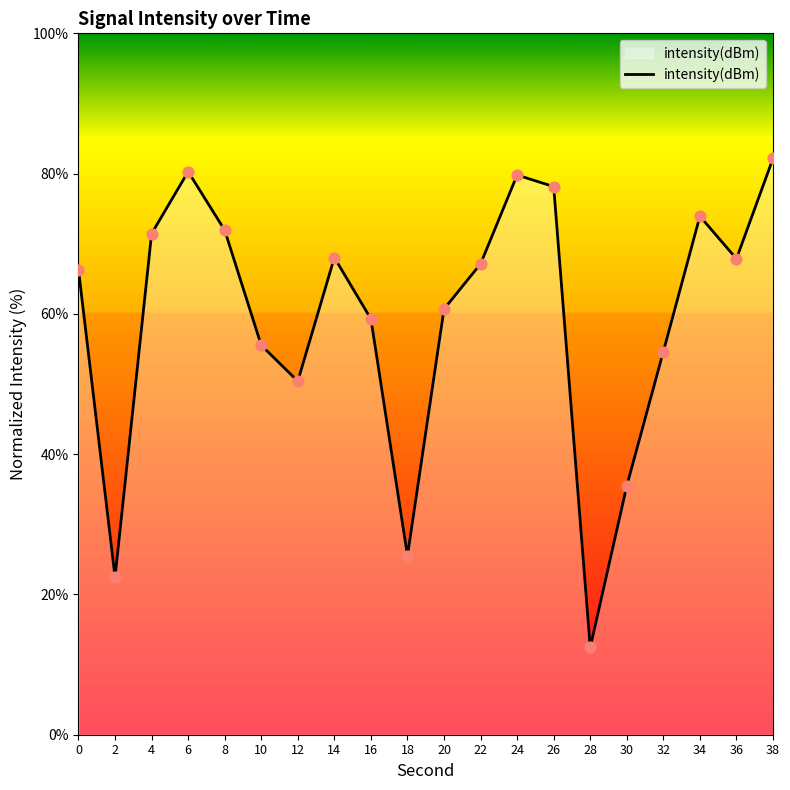

What is the ratio of the value at 30 to the value at 12?

0.7